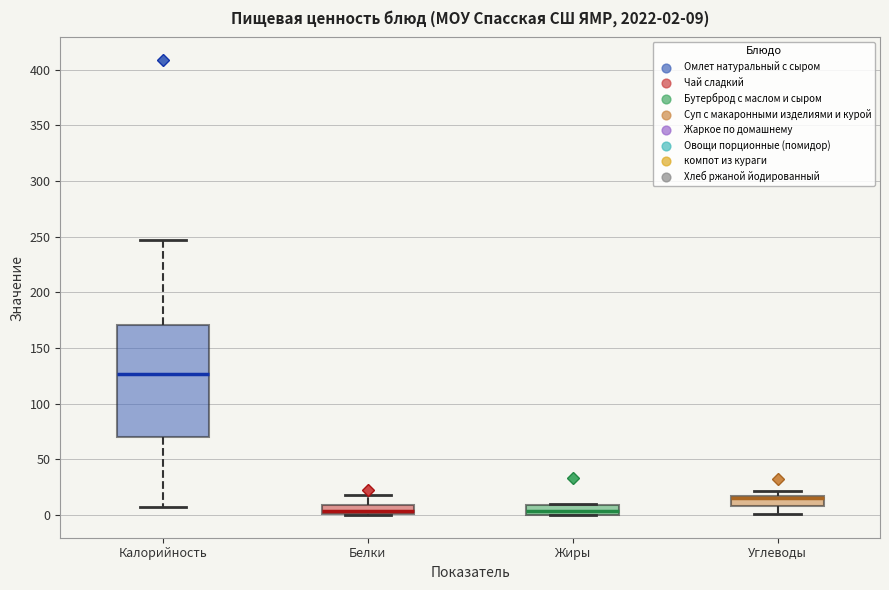

Comparing the boxes themselves (not the whiskers), which one is the tallest?

Калорийность